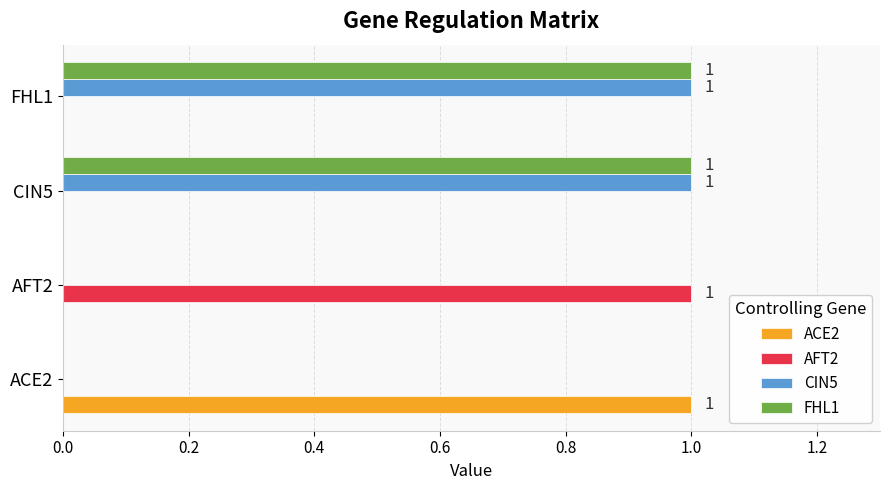

The FHL1 series shows 0 at AFT2. True or false?

True